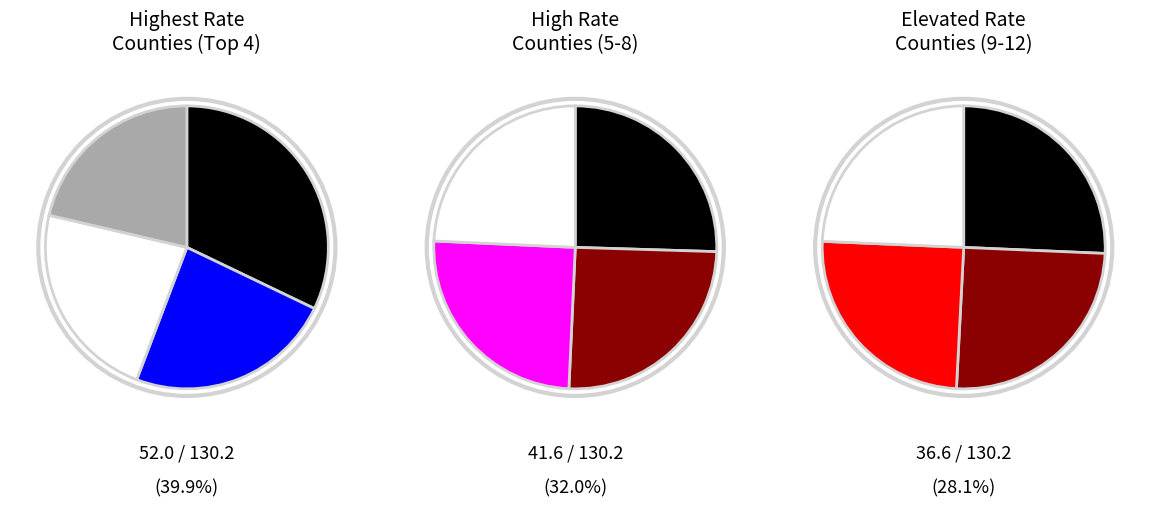

Count the number of slices in the pie.

12